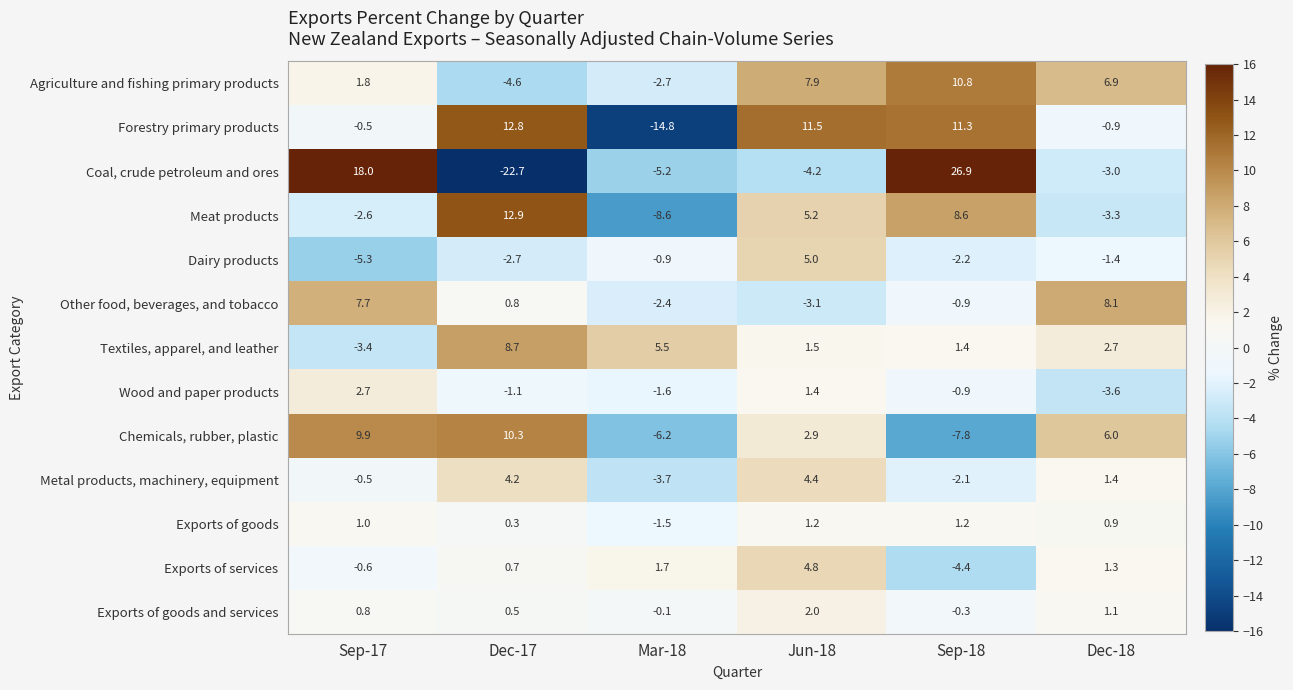

At which category is the sum across all series the highest?

Sep-18